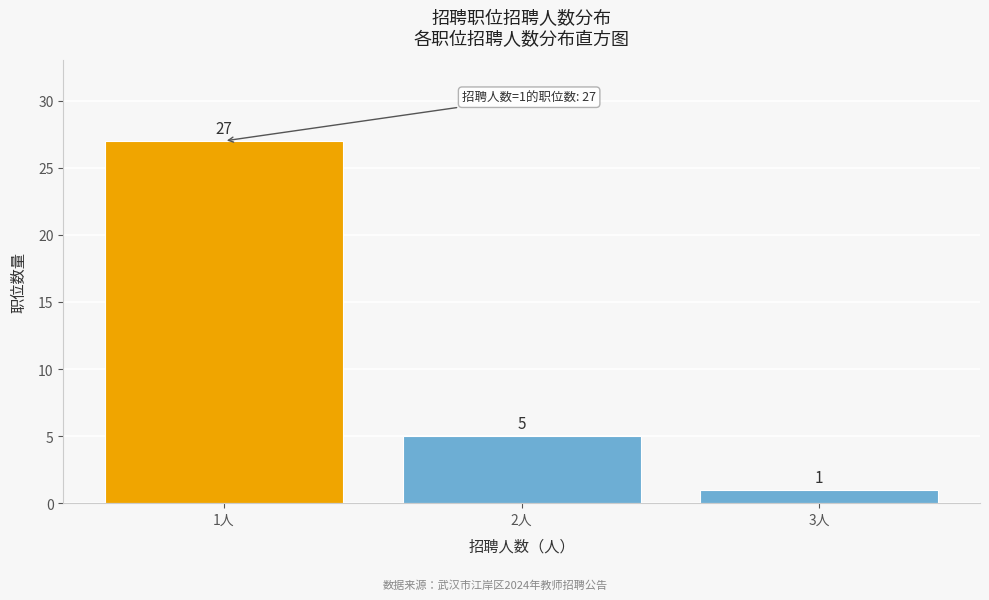

Reading right to left, what are all the values shown in this chart?

3人=1	2人=5	1人=27